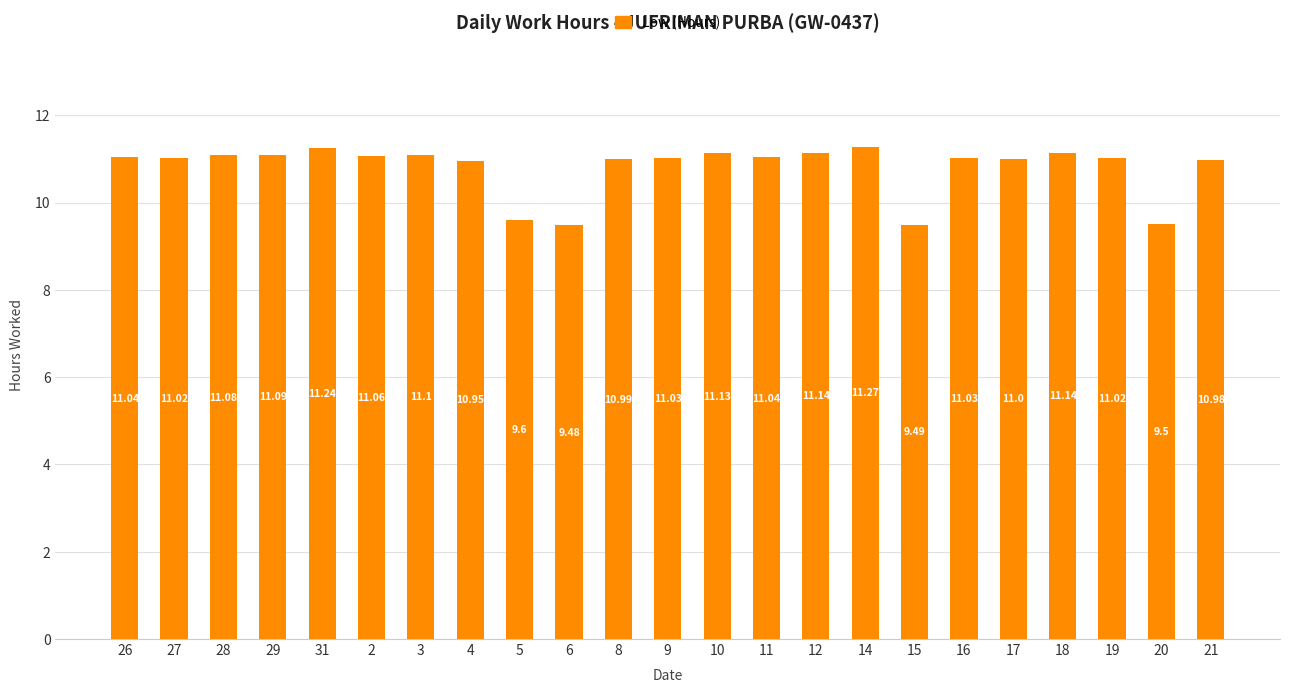

What is the sum of all values?

248.4